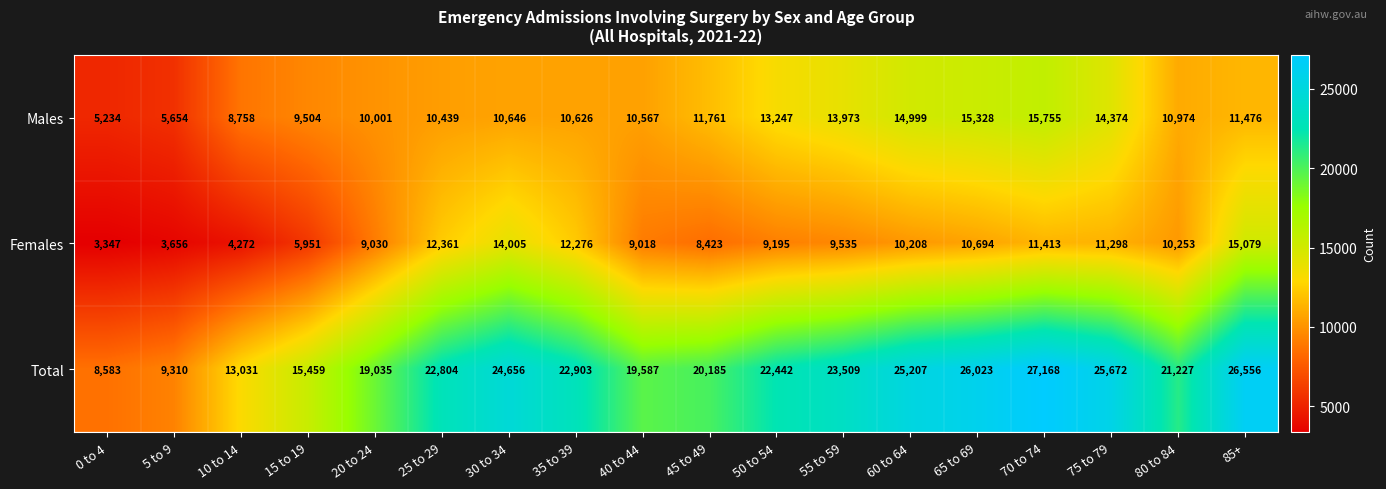

Which series has the largest total across all categories?

Total